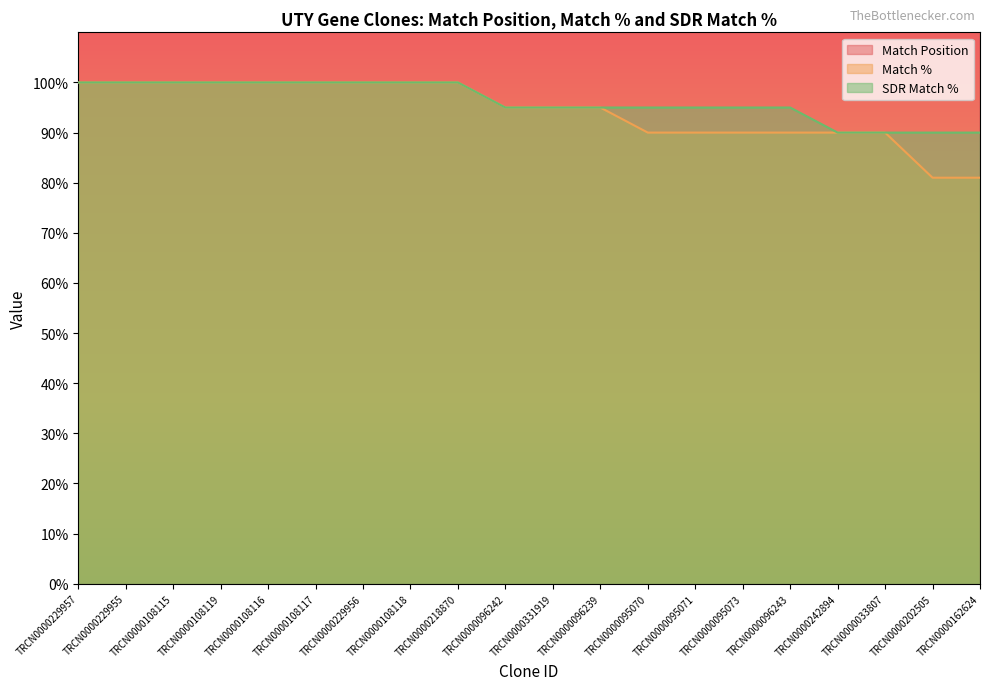

The SDR Match % series shows 146 at TRCN0000108117. True or false?

False